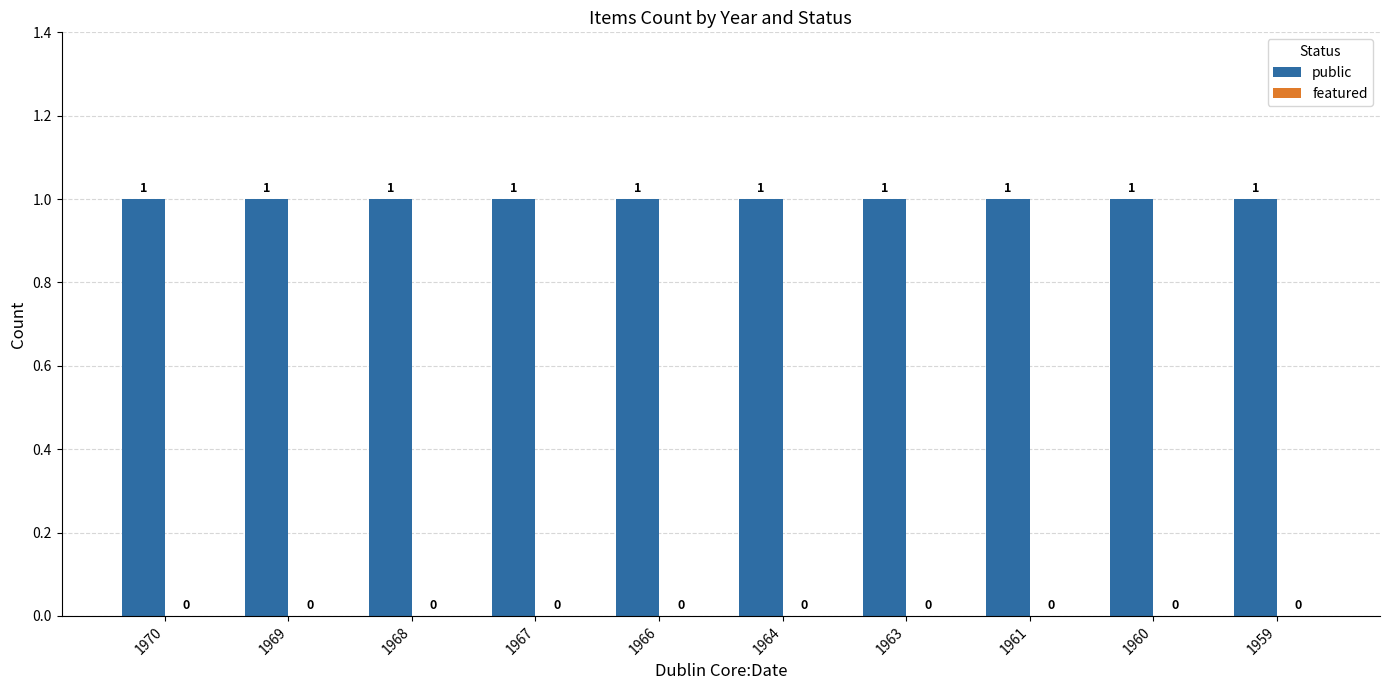

What are all the series names shown in the legend?

public, featured